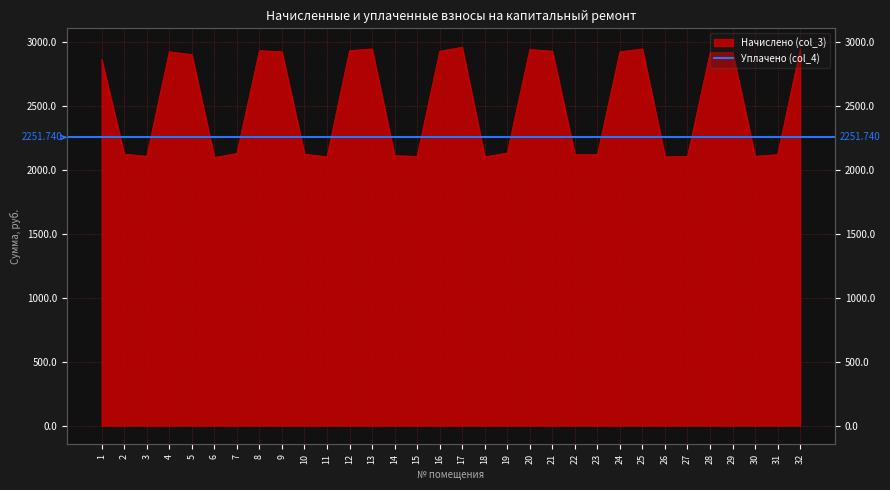

List the labels in order of value, smallest first.

6, 11, 18, 26, 3, 15, 27, 30, 14, 22, 23, 31, 2, 10, 7, 19, 1, 5, 28, 29, 4, 9, 24, 16, 21, 8, 12, 20, 32, 13, 25, 17